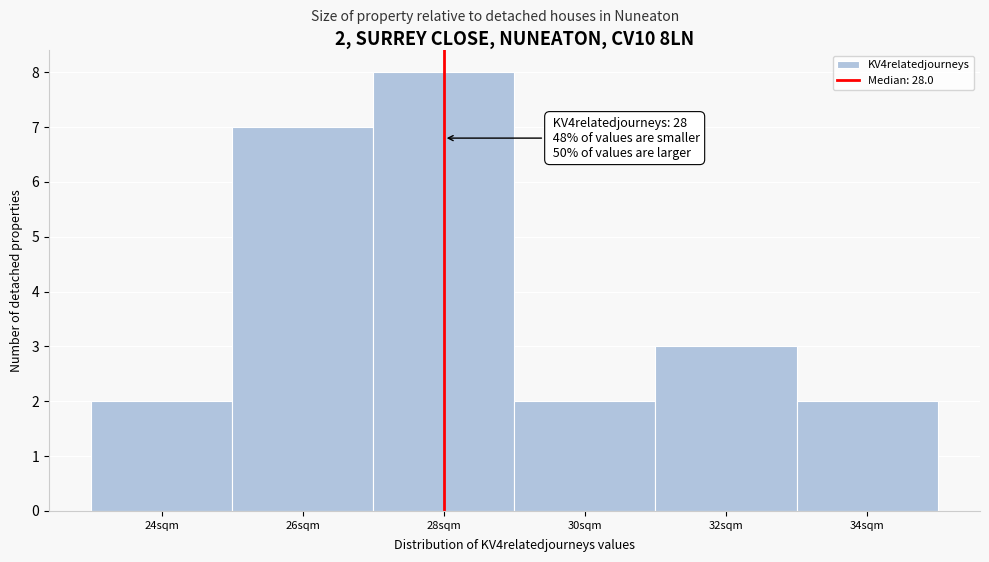

Over which range of the x-axis is the bar tallest?

27 to 29